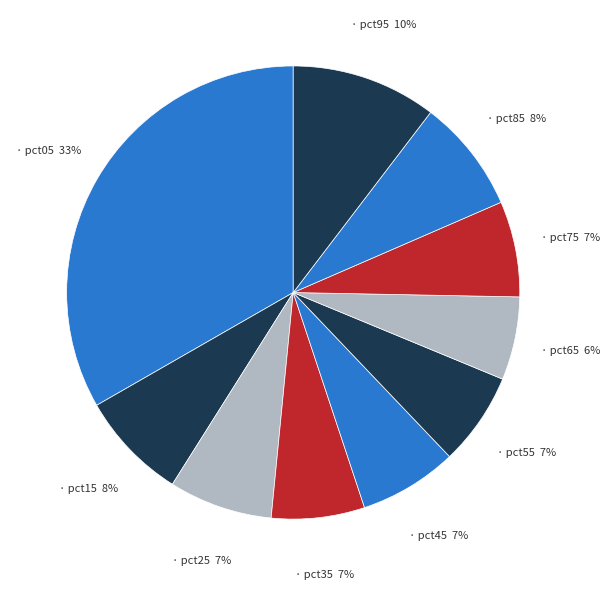

Which category has the smallest portion of the pie?

pct65